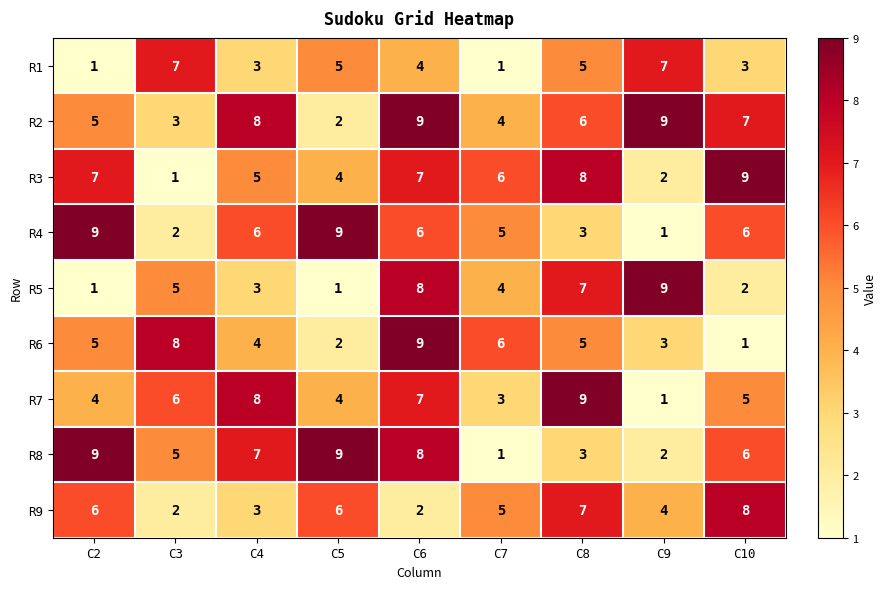

At how many categories does at least one series exceed 4?

9